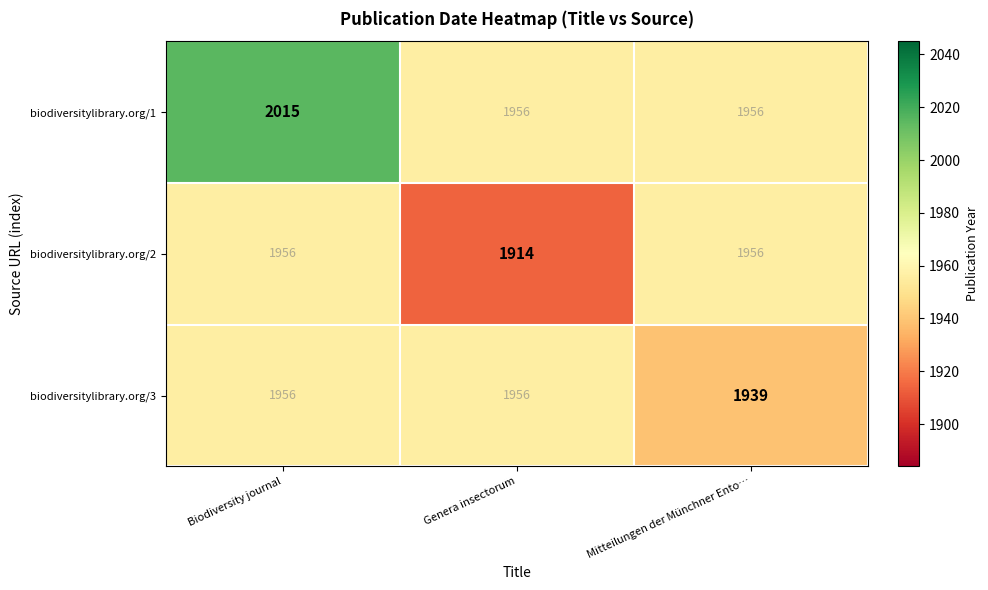

Count the biodiversitylibrary.org/2 values in the range 1914 to 1956.

3